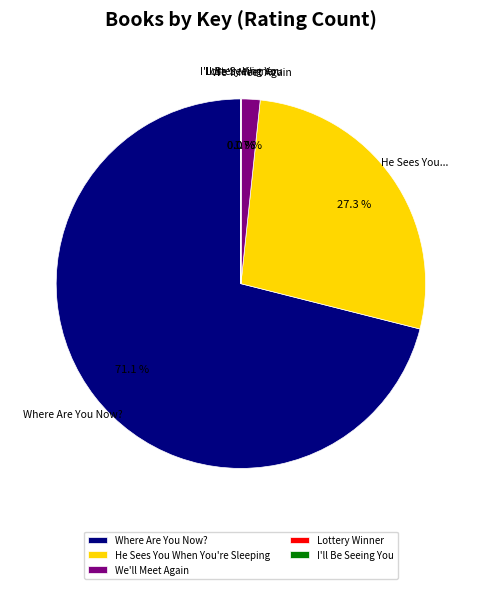

The Where Are You Now? slice represents 71% of the pie. True or false?

True